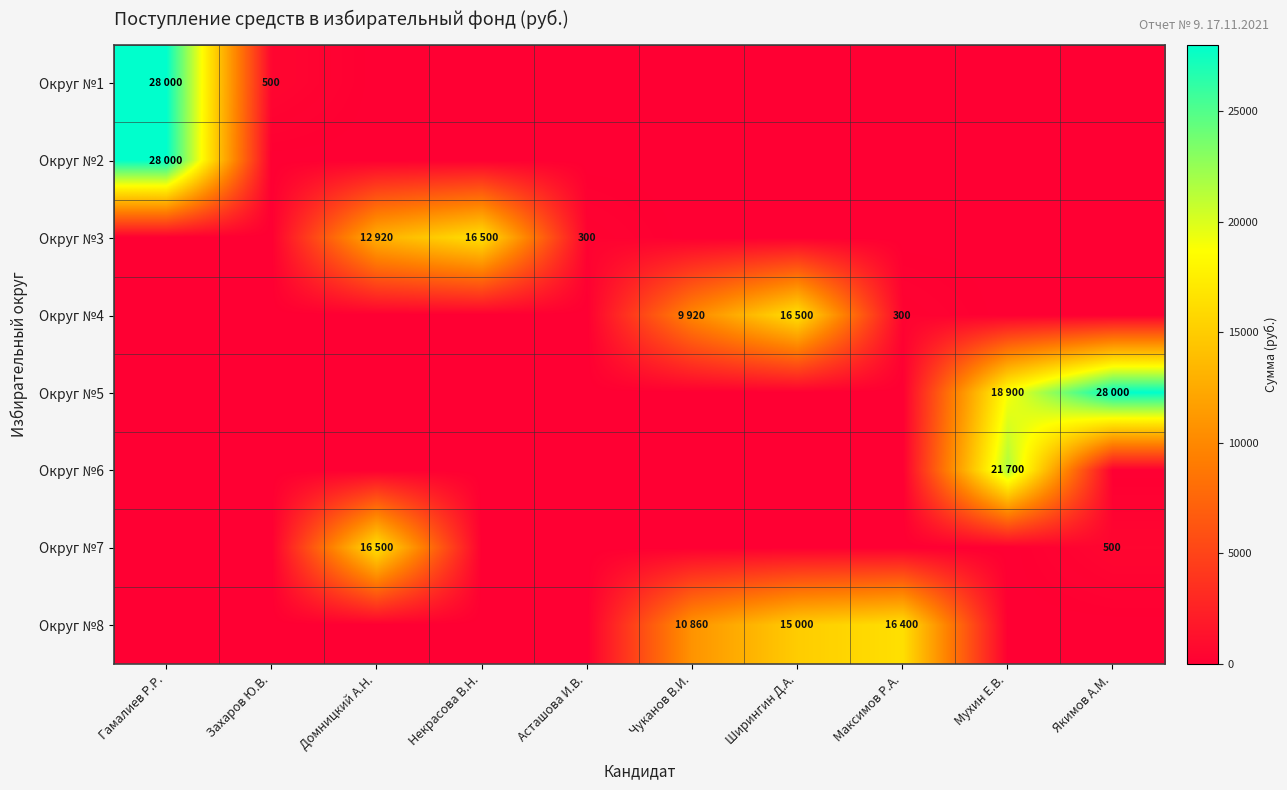

What is the sum of all Округ №6 values?

21700